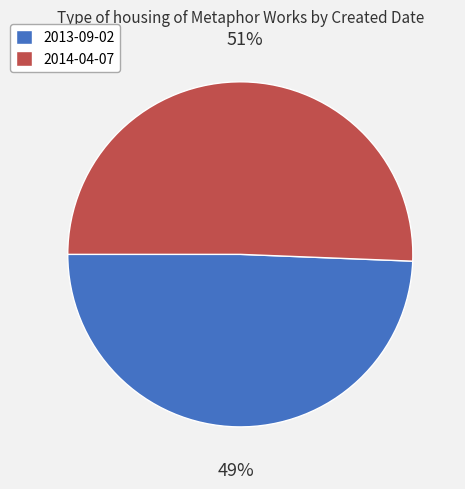

Is there any slice that represents more than half of the pie?

Yes